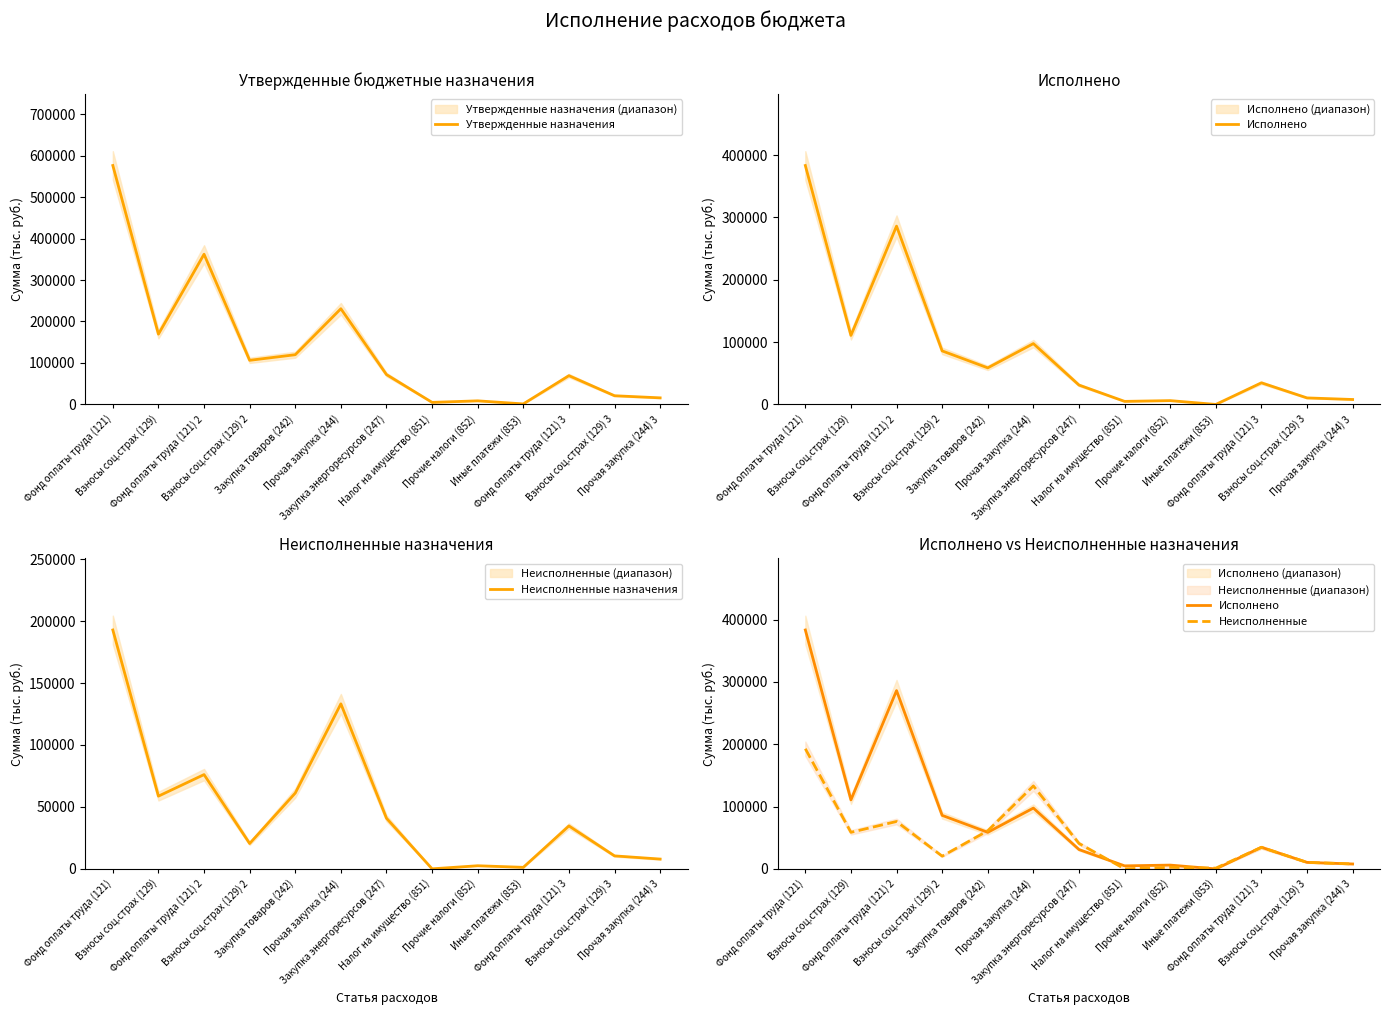

Reading left to right, extract all data points from this chart.

Утвержденные назначения: 576100.0	169500.0	362200.0	106400.0	119901.0	230799.0	72000.0	5000.0	8700.0	1300.0	69400.0	21000.0	15892.0
Исполнено: 383326.0	110781.5	286091.7	85909.2	58705.4	97618.7	31106.9	4925.0	6142.5	21.0	34715.8	10484.1	7946.0
Неисполненные назначения: 192774.0	58718.5	76108.3	20490.8	61195.6	133180.3	40893.1	75.0	2557.5	1279.0	34684.2	10515.9	7946.0
Неисполненные: 192774.0	58718.5	76108.3	20490.8	61195.6	133180.3	40893.1	75.0	2557.5	1279.0	34684.2	10515.9	7946.0